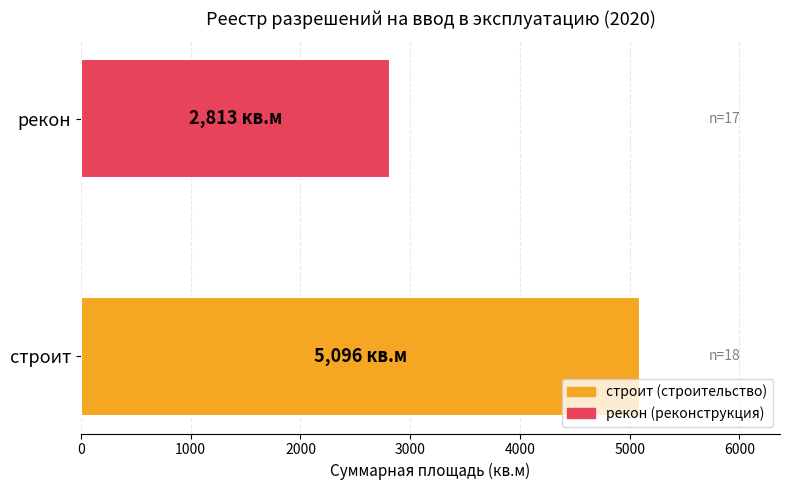

What is the approximate value at рекон, to the nearest 50?

2800